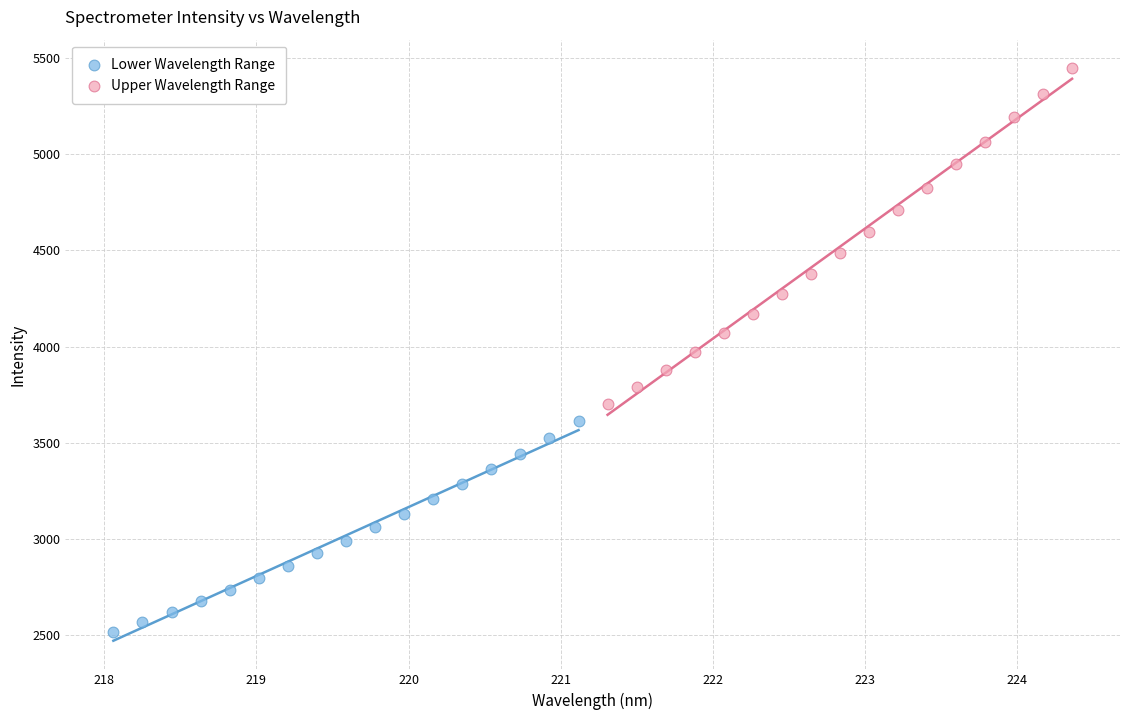

Which series has the largest Y range (max minus min)?

Upper Wavelength Range